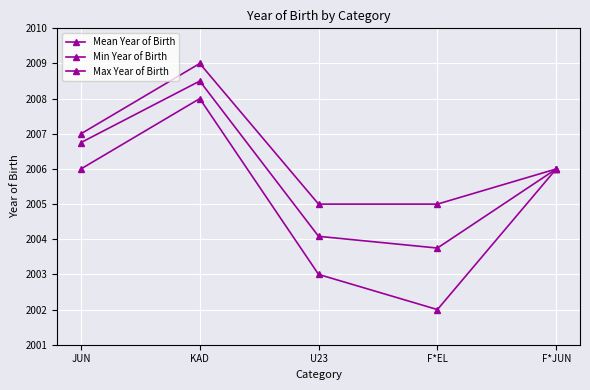

How many categories are shown in the chart?

5